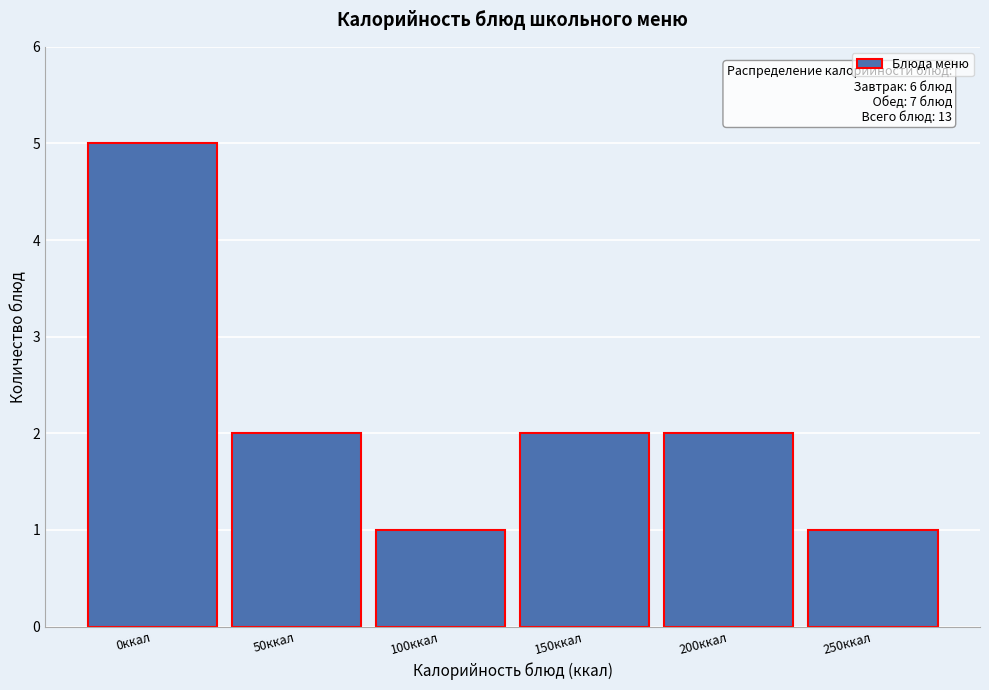

Reading right to left, transcribe all the data shown in this chart.

250ккал=1	200ккал=2	150ккал=2	100ккал=1	50ккал=2	0ккал=5